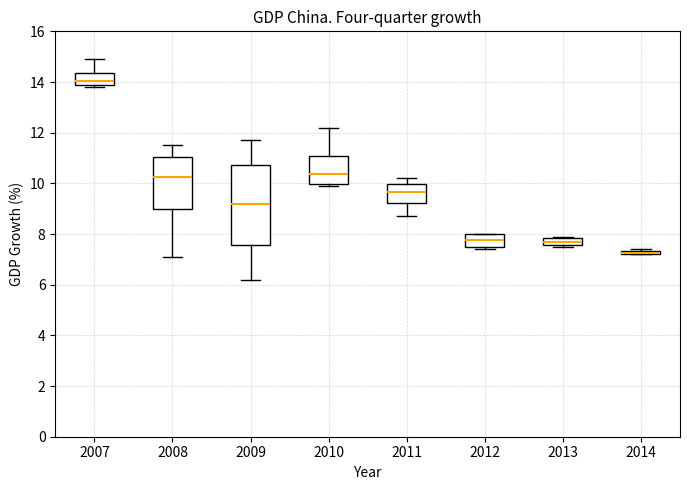

Comparing the boxes themselves (not the whiskers), which one is the tallest?

2009